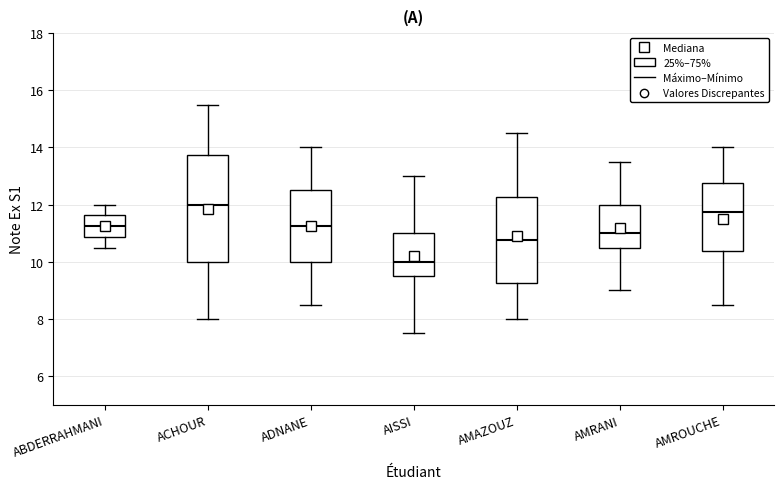

Which box has the lowest median line?

AISSI